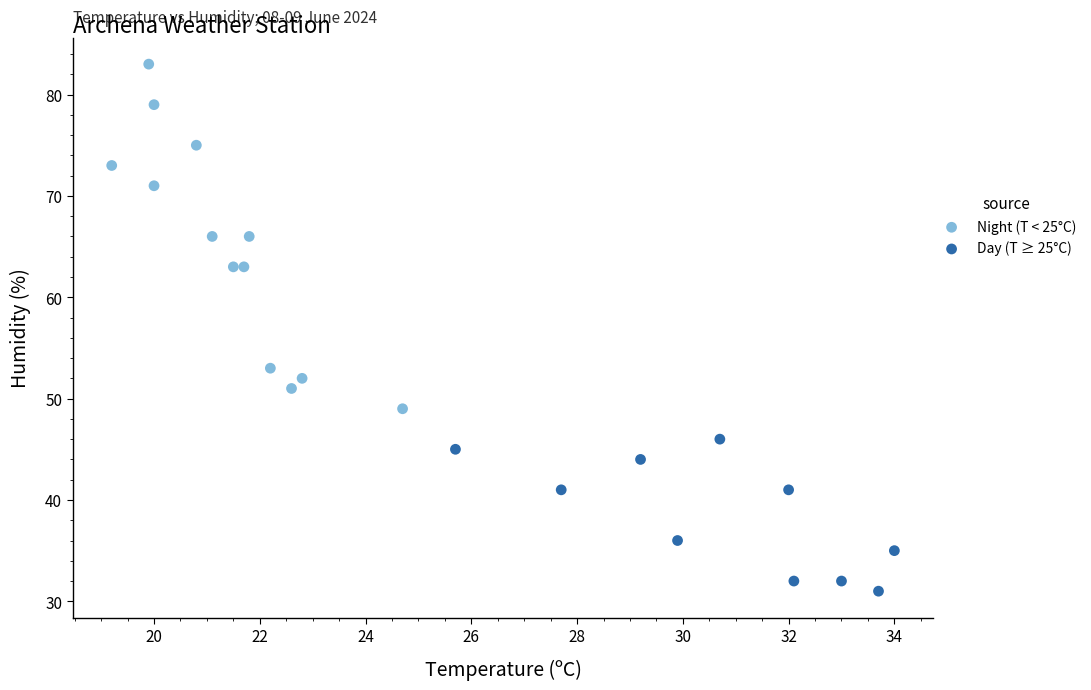

Which series reaches the maximum Y coordinate?

Night (T < 25°C)